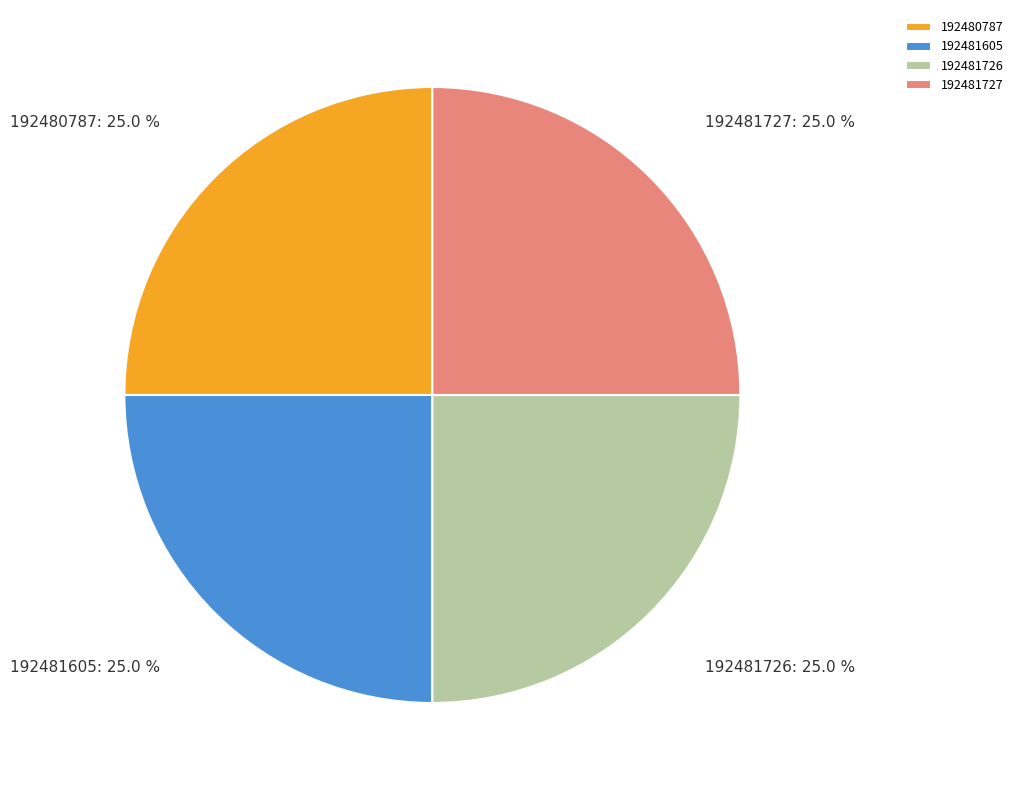

Is there a majority slice in this chart?

No